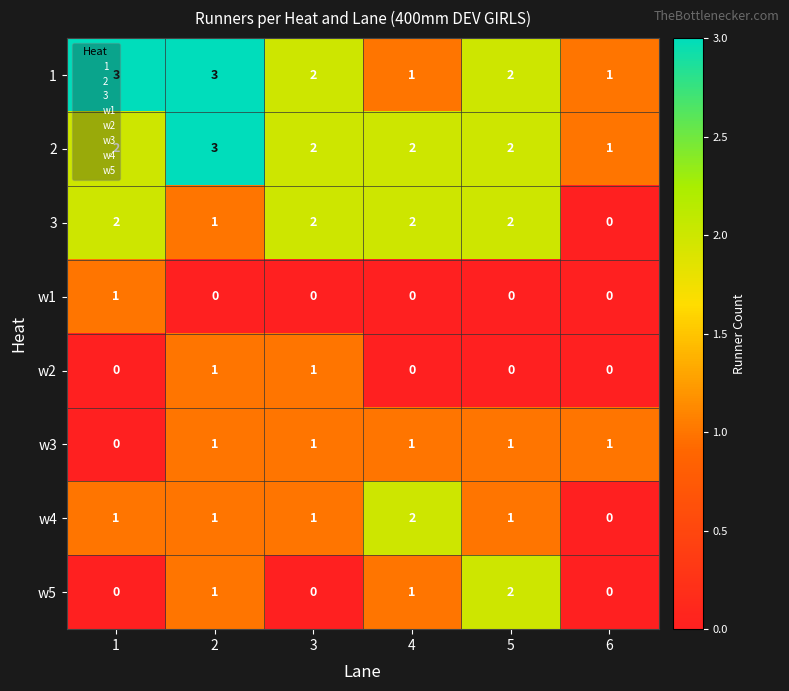

How many categories are shown in the chart?

6